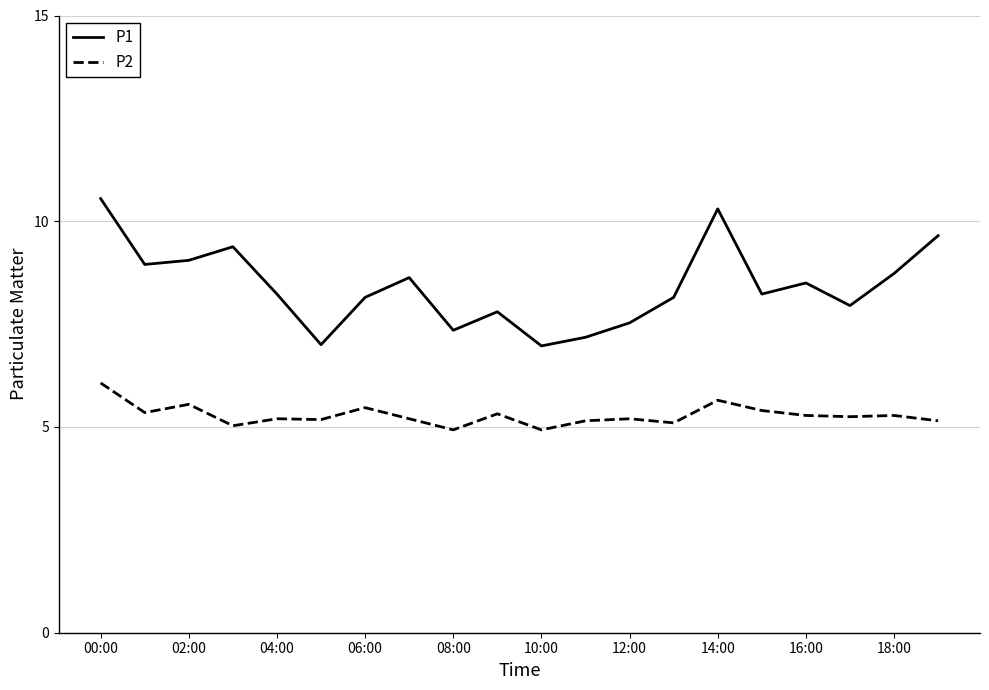

Which series has the largest range (max minus min)?

P1